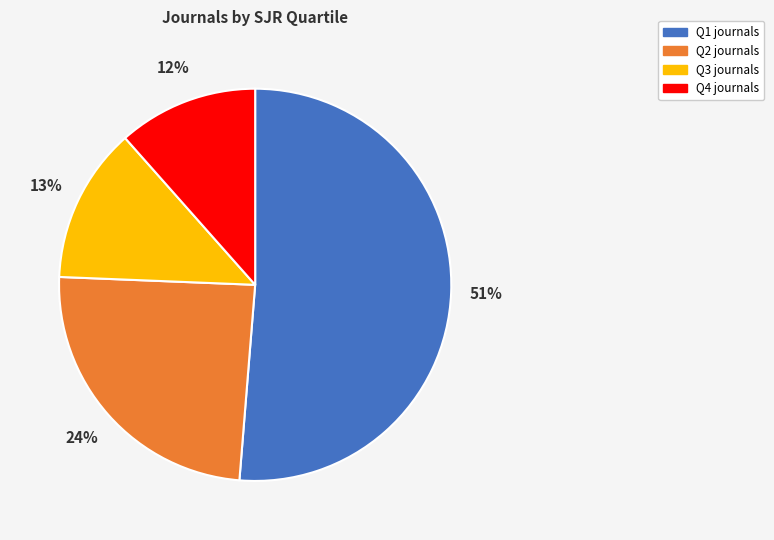

Is the sum of Q1 and Q4 greater than half?

Yes